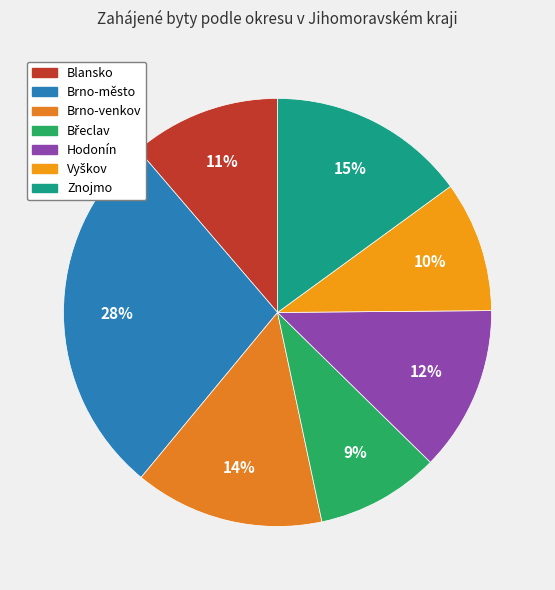

Is Znojmo the majority of the pie?

No